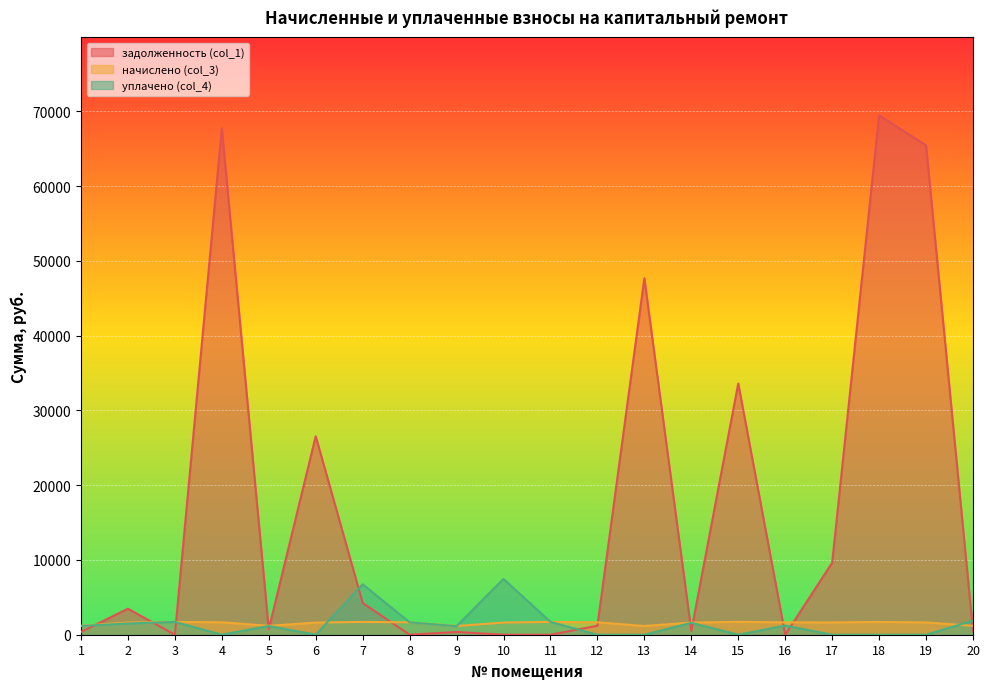

Where is задолженность (col_1) nearest to the value 34731?

15